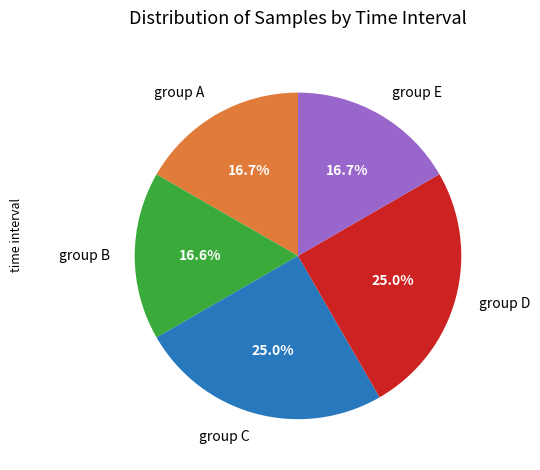

Is there a majority slice in this chart?

No